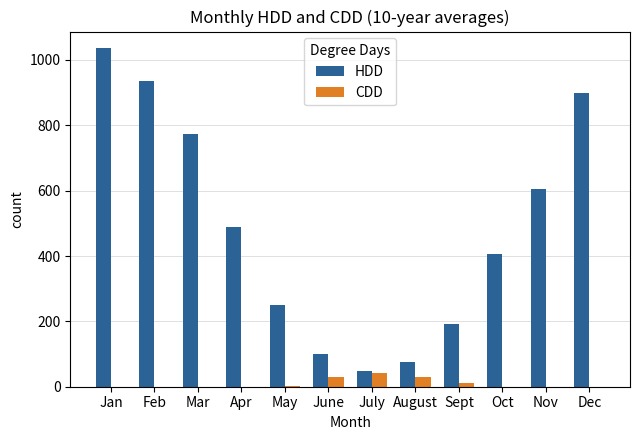

What is the sum of all HDD values?

5812.0